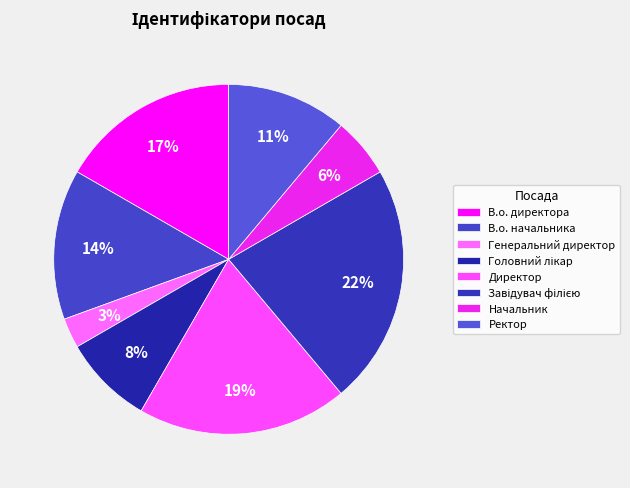

Count the number of slices in the pie.

8